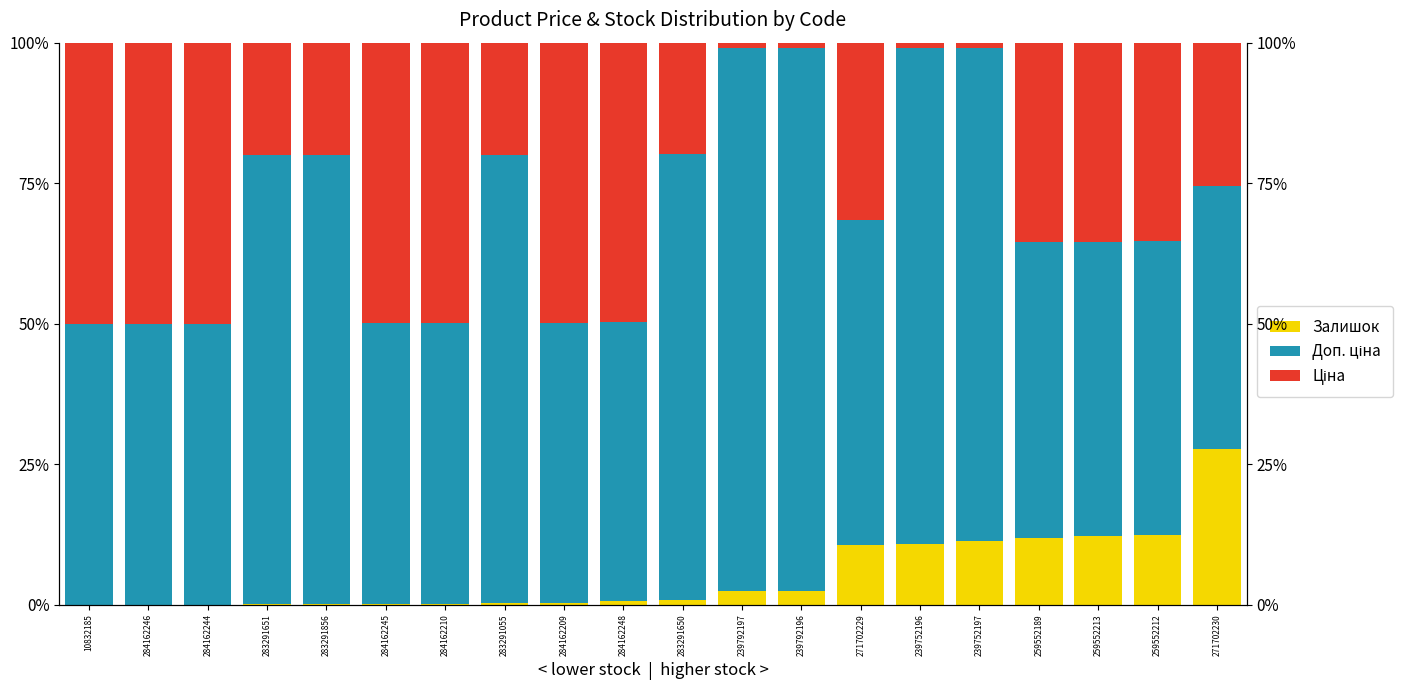

What is the value of the Доп. ціна bar at the 17th from the left?

52.5